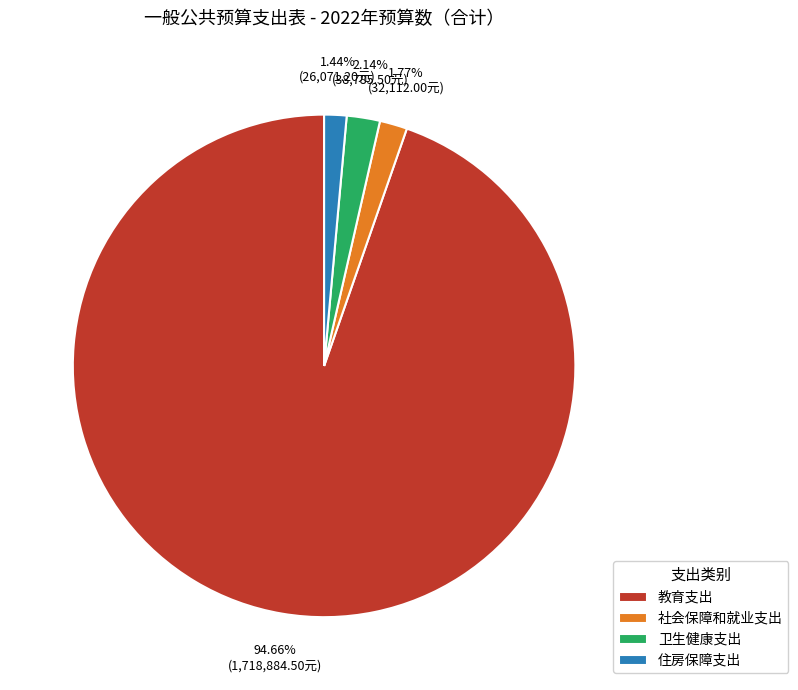

What is the largest slice in the pie chart?

教育支出